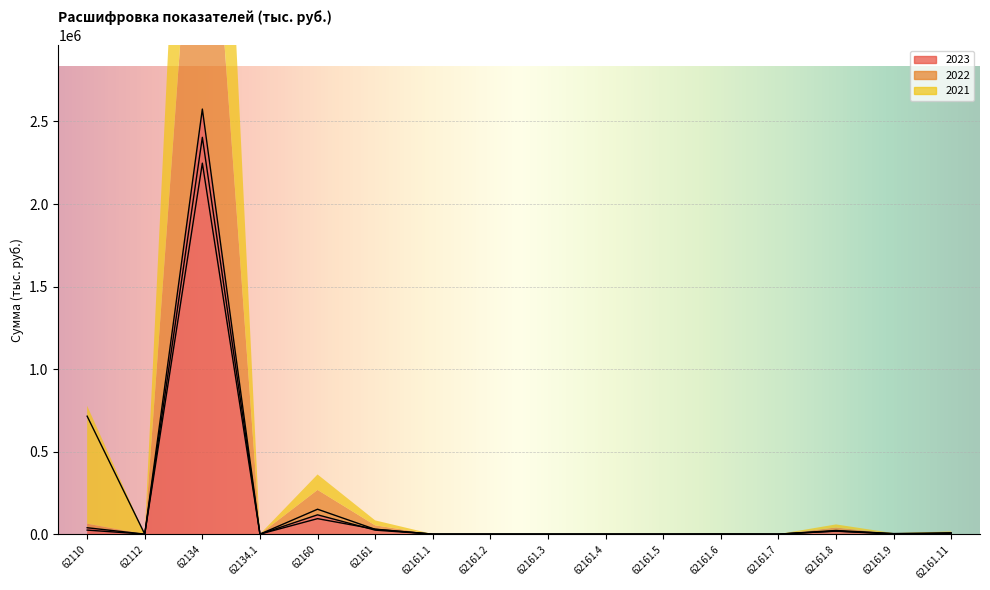

What position from the left is 62112?

2